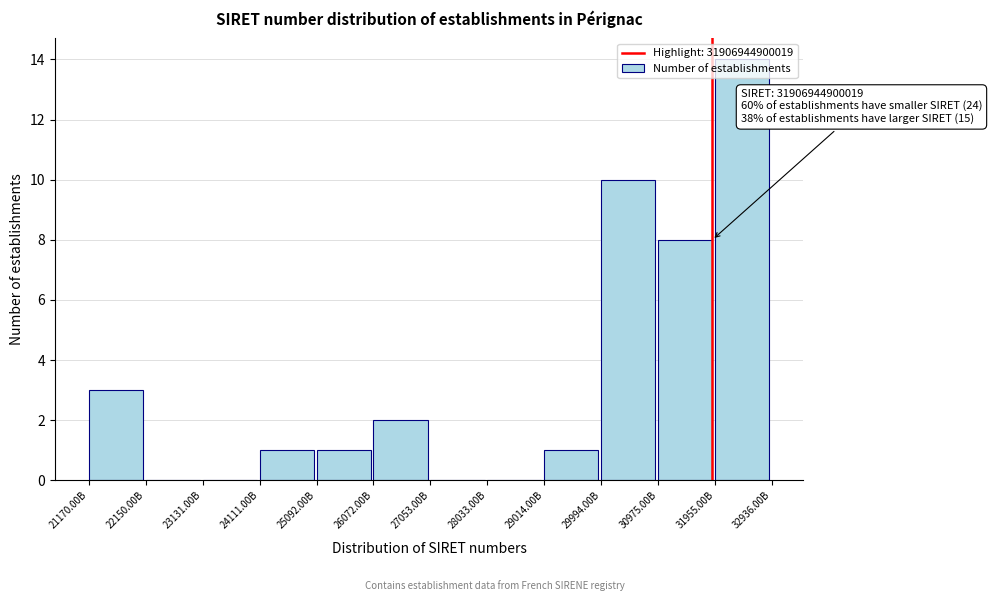

Where is the data nearest to the value 7?

30975.00B